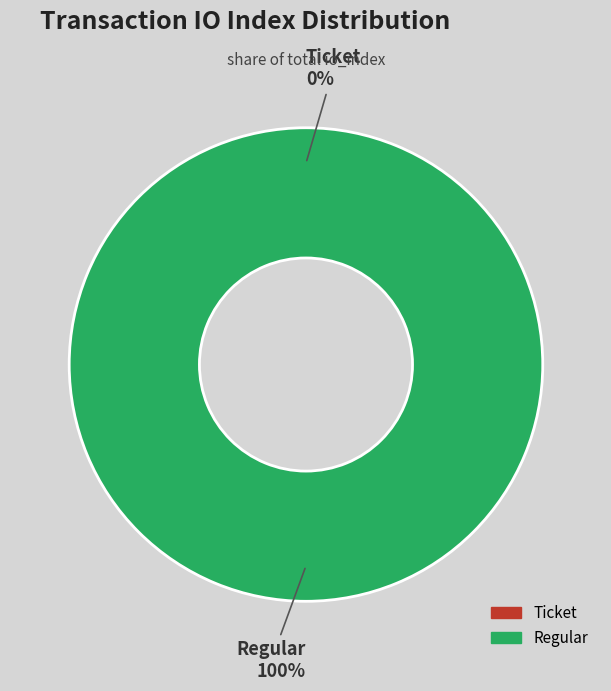

True or false: Regular (io_index=115) accounts for 99% of the total.

False